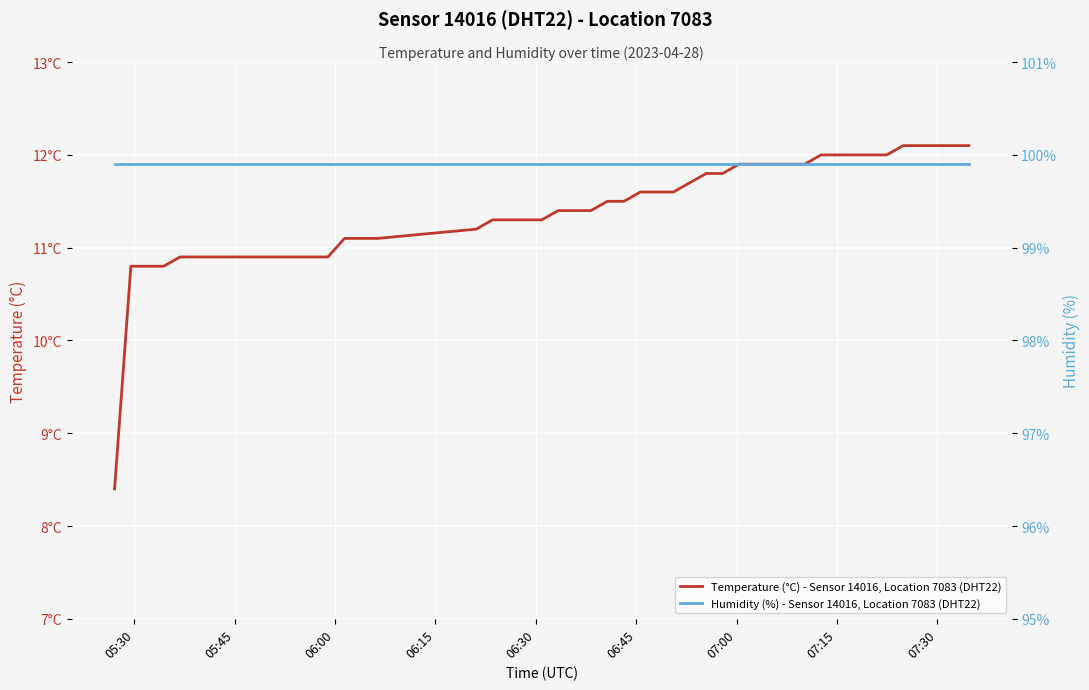

What is the value of the Humidity (%) - Sensor 14016, Location 7083 (DHT22) point at the 12th from the left?

99.9